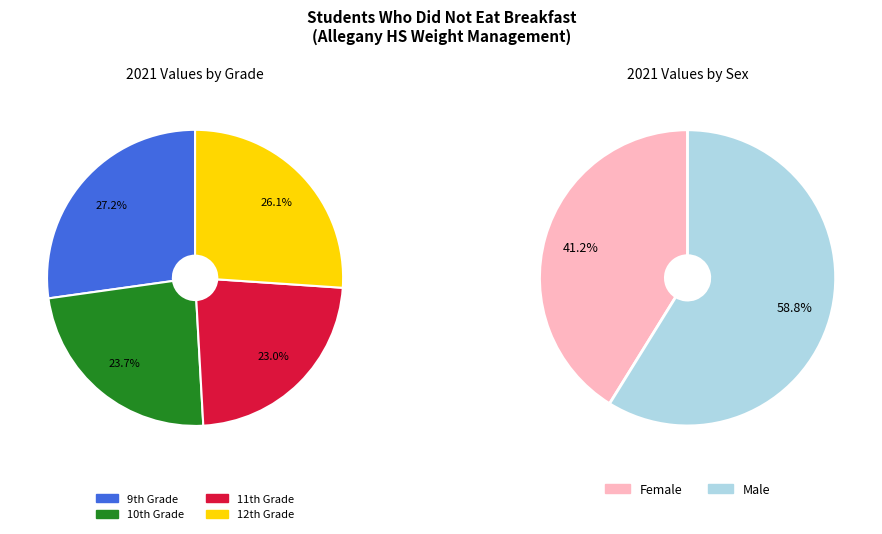

Is there a majority slice in this chart?

No